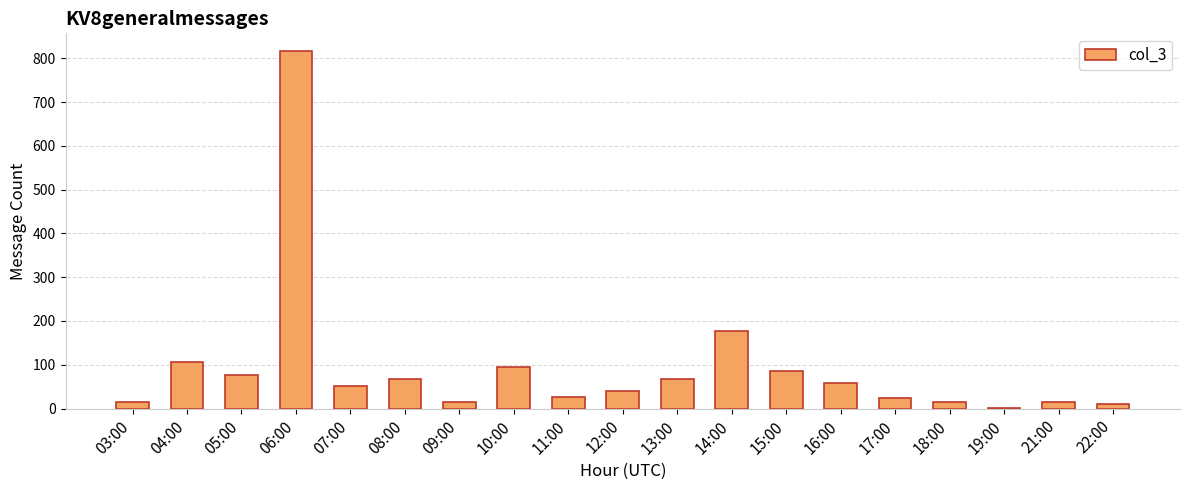

The chart shows a value of 14 at 21:00. True or false?

True